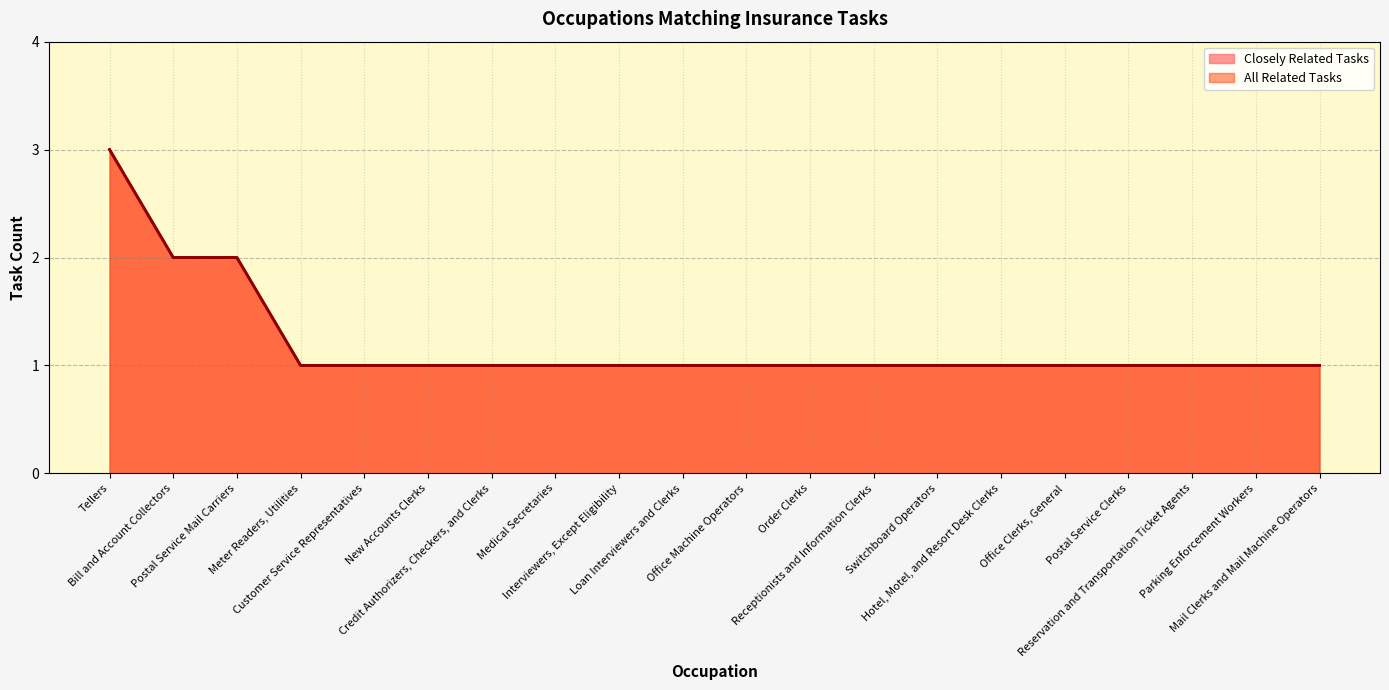

What is the label of the 1st point from the left?

Tellers